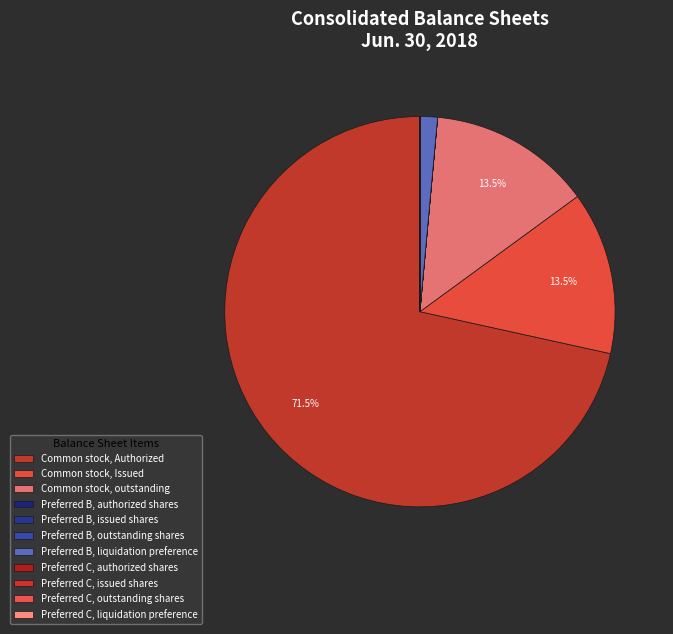

Which has a higher value, Preferred C, authorized shares or Common stock, outstanding?

Common stock, outstanding